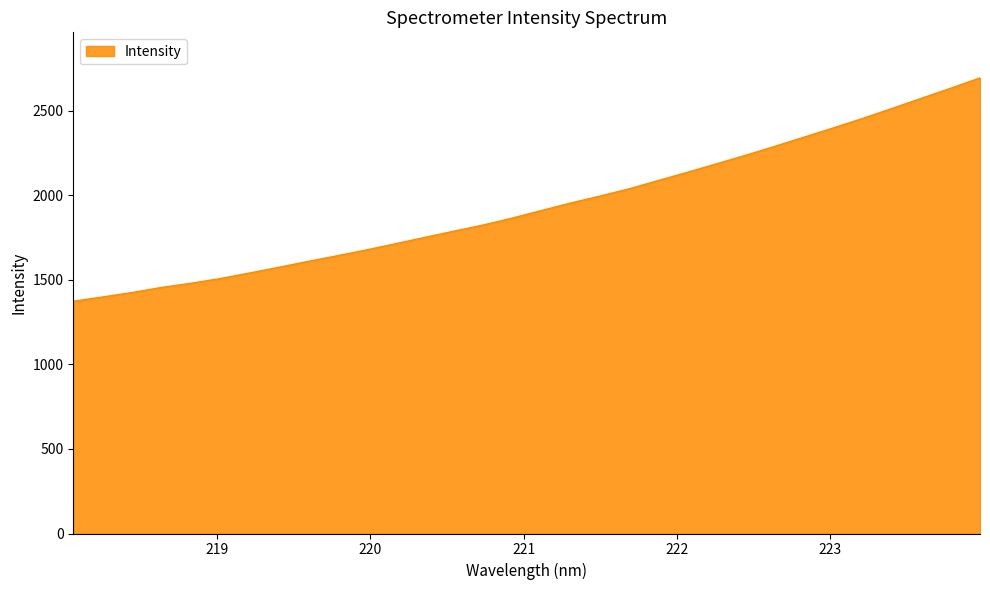

What is the sum of all values?

62096.4